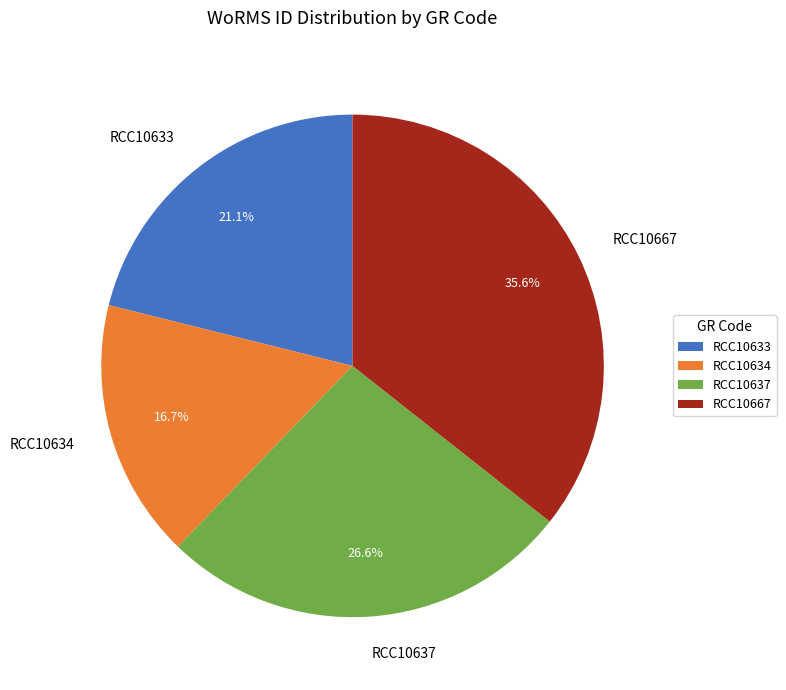

What is the smallest slice in the pie chart?

RCC10634